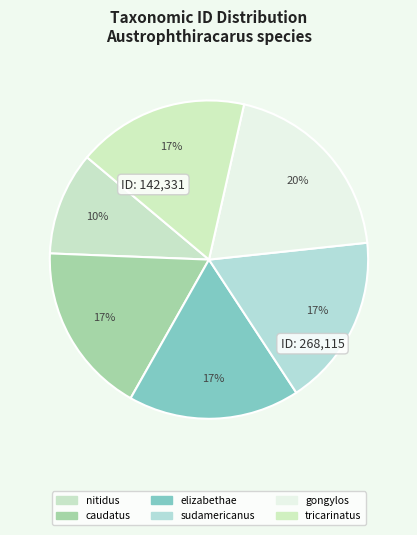

How many slices are in this pie chart?

6